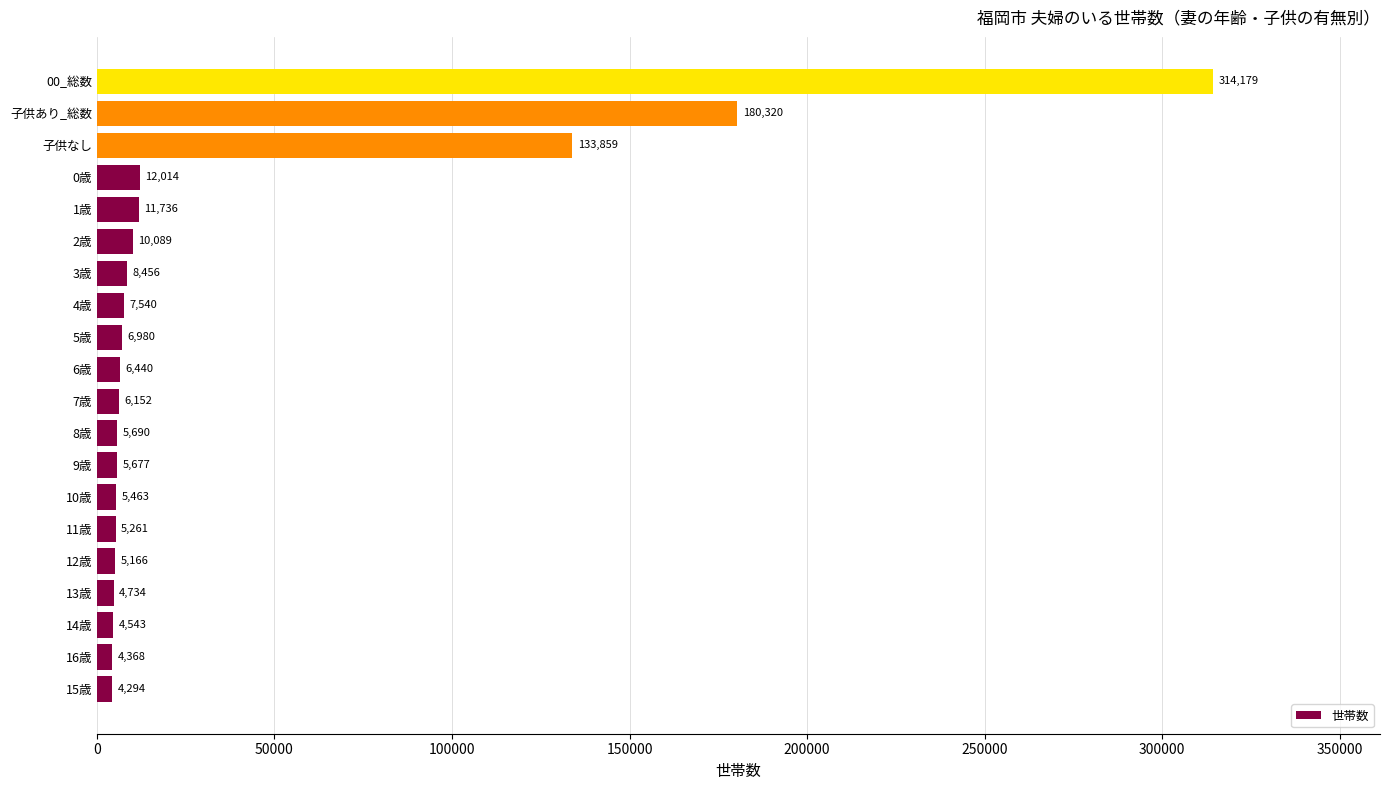

What is the approximate value at 00_総数?

314179